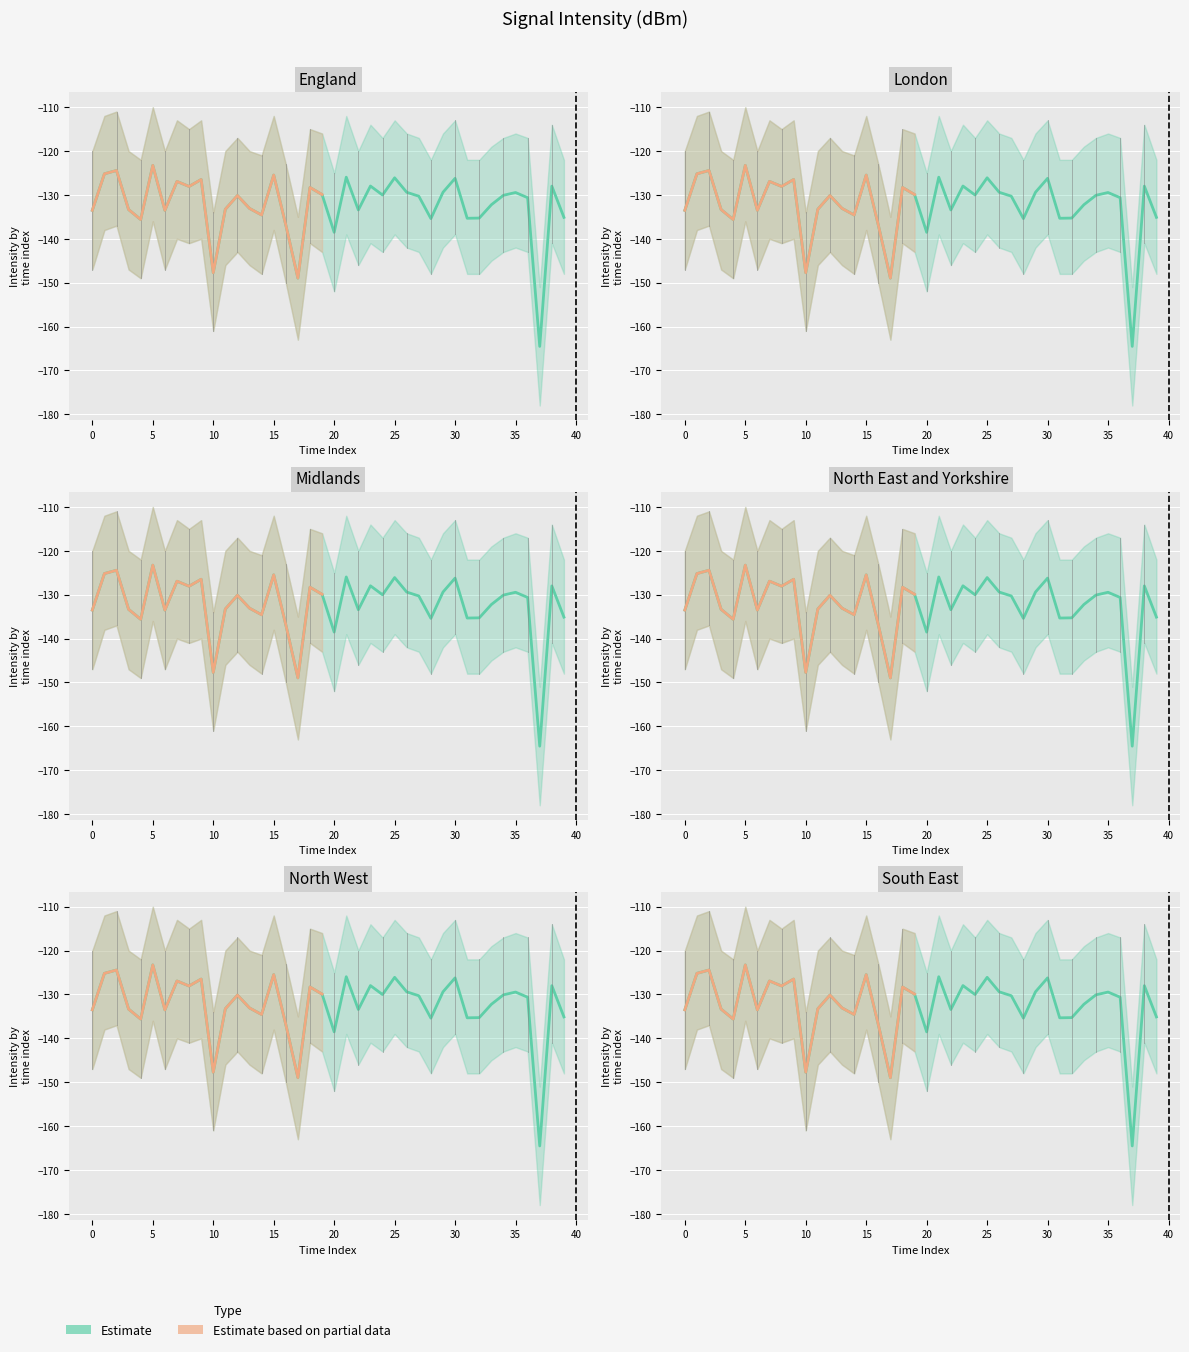

What is the difference between the second highest and minimum values?

24.5